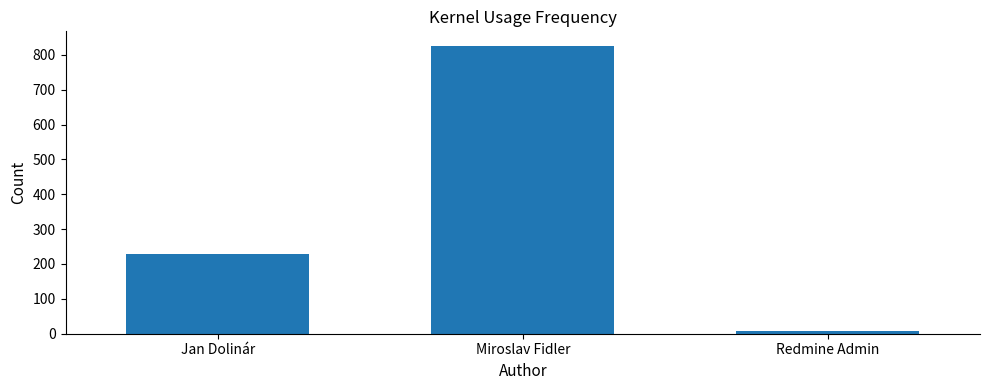

What is the change in value from Jan Dolinár to Redmine Admin?

-220